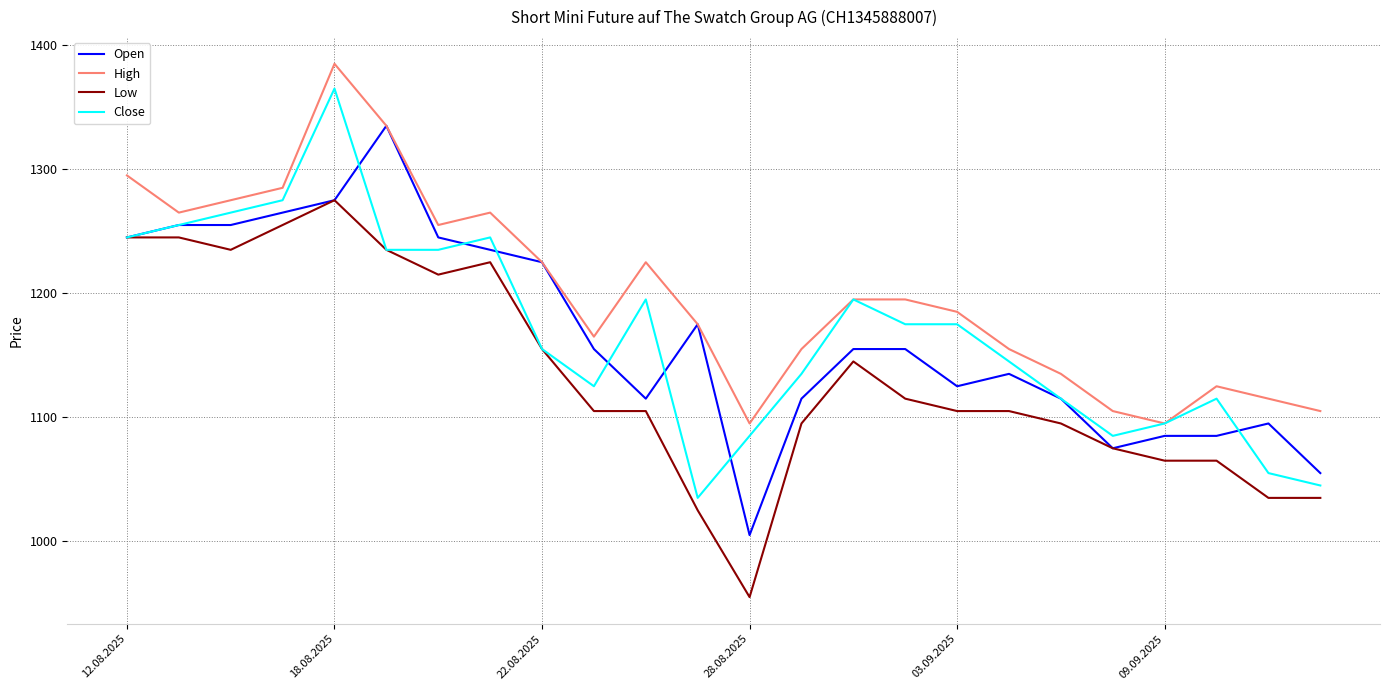

Which series has the largest total across all categories?

High